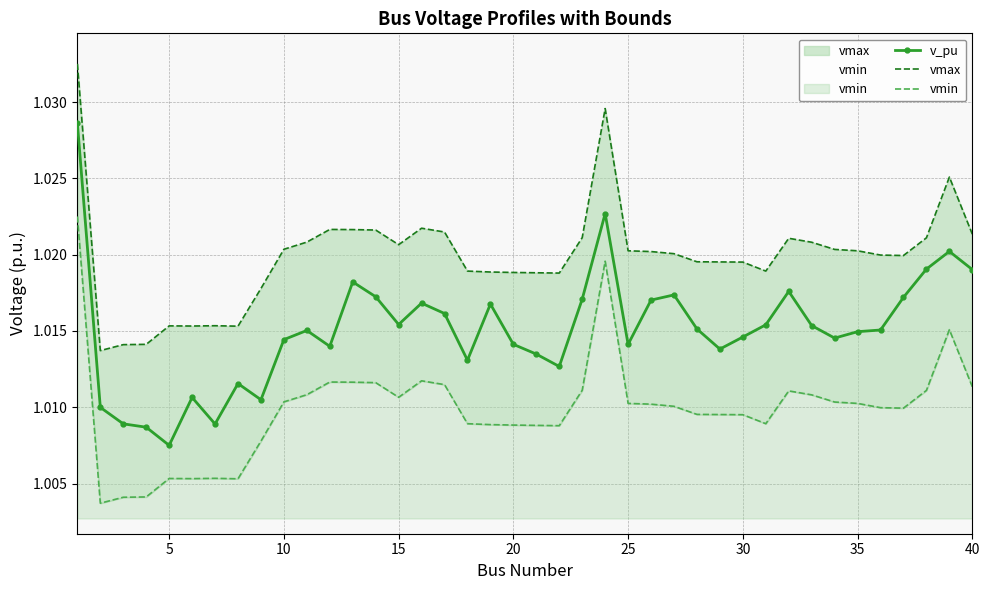

How many distinct data groups are displayed?

3